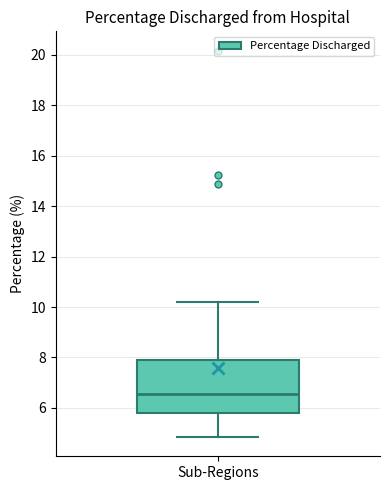

Where does the median line of the box for Sub-Regions sit on the y-axis? The values are not printed on the chart, so give them approximately, as read against the axis.

6.6